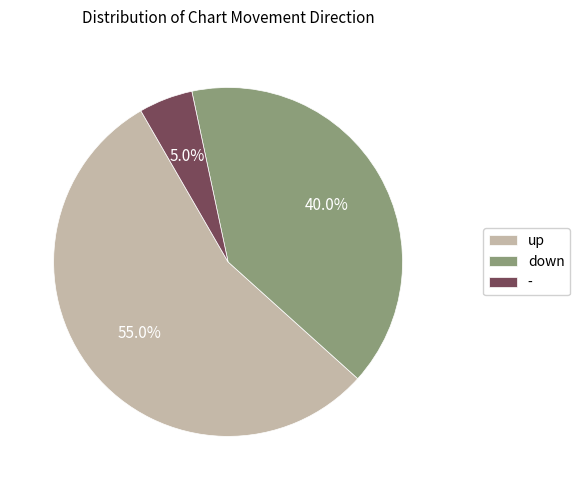

How many slices are in this pie chart?

3